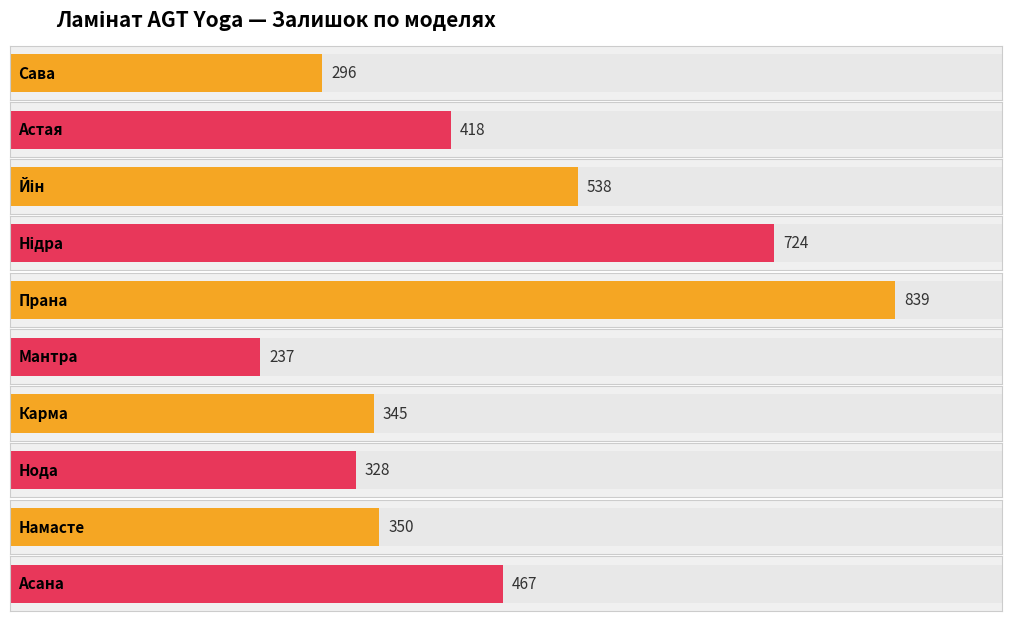

The value at Нода is 328. True or false?

True